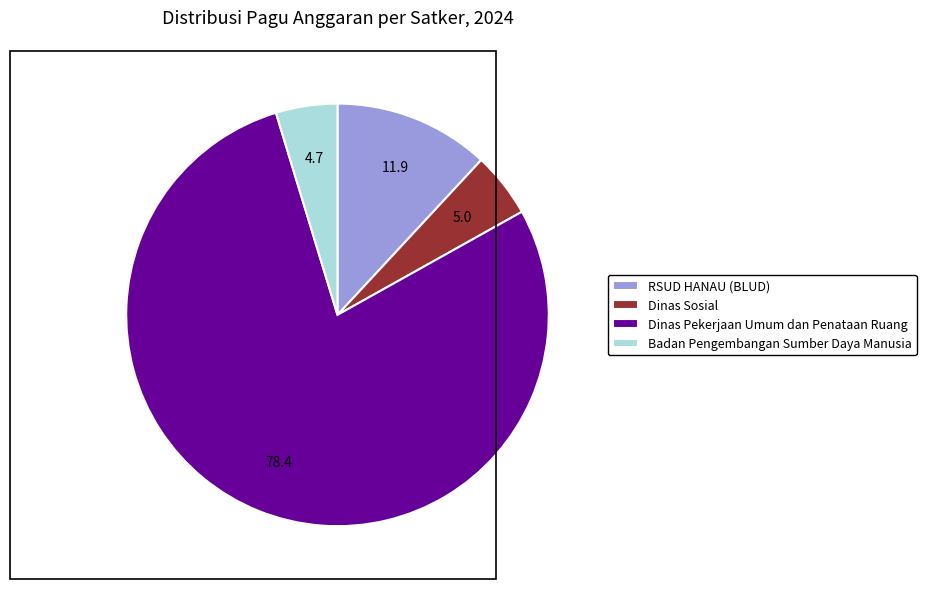

What is the largest slice in the pie chart?

Dinas Pekerjaan Umum dan Penataan Ruang